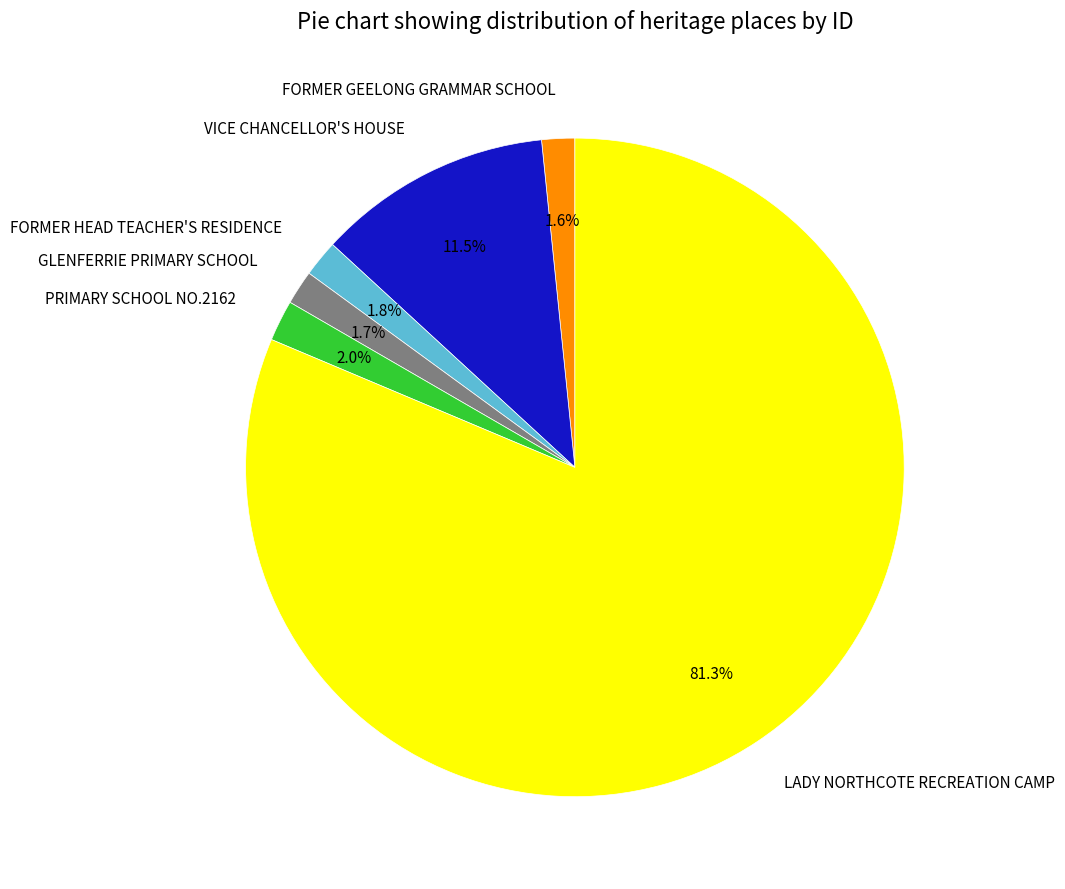

True or false: LADY NORTHCOTE RECREATION CAMP accounts for 81% of the total.

True